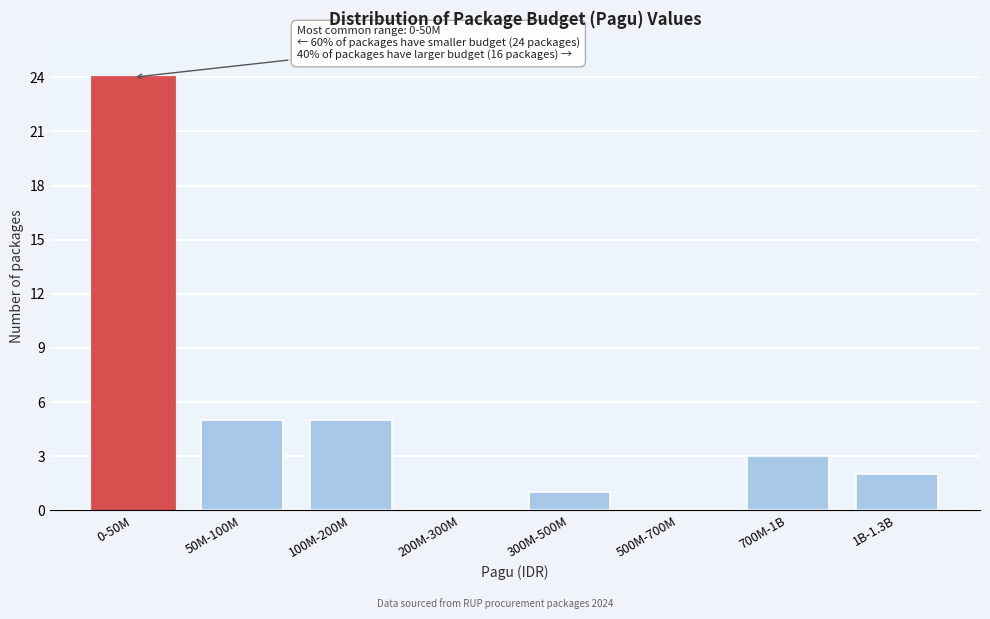

Reading left to right, what are all the values shown in this chart?

0-50M=24	50M-100M=5	100M-200M=5	200M-300M=0	300M-500M=1	500M-700M=0	700M-1B=3	1B-1.3B=2